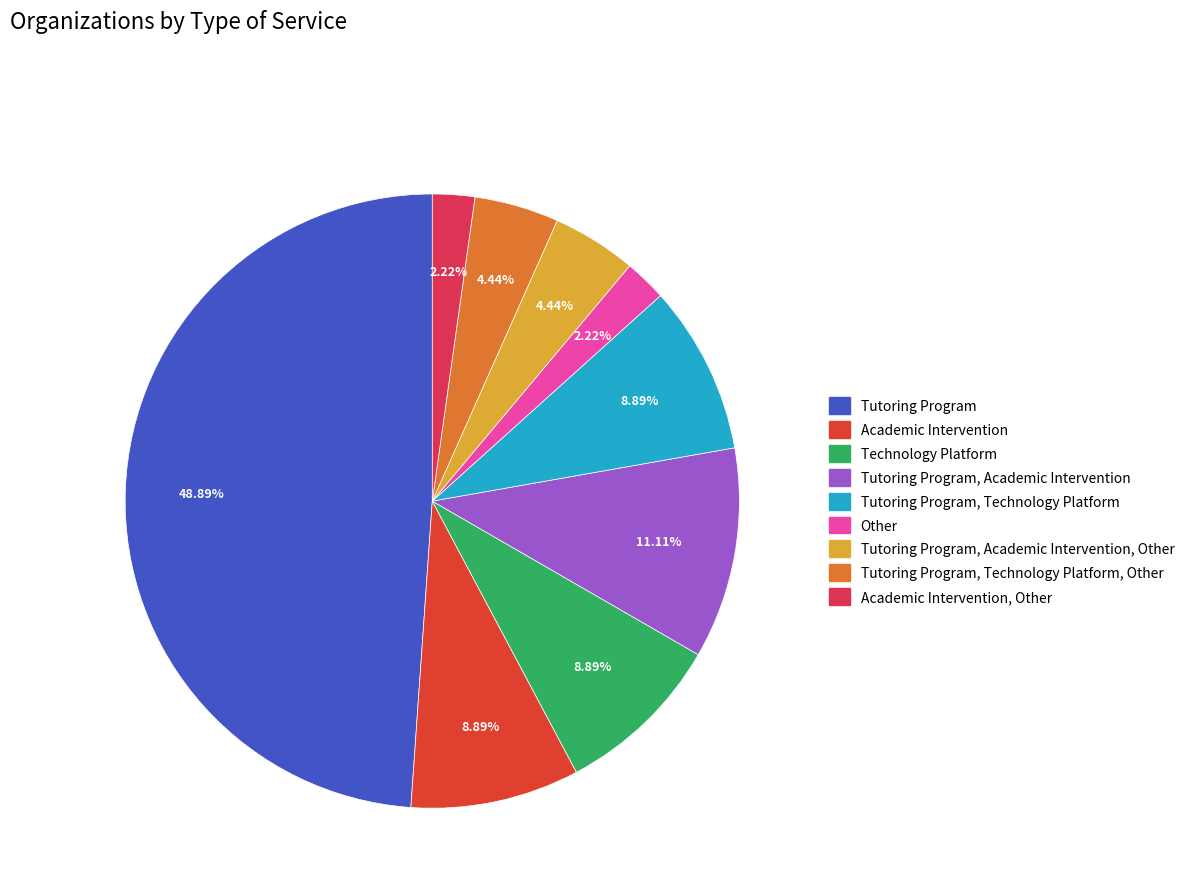

What percentage is the Tutoring Program, Academic Intervention slice, to the nearest percent?

11%